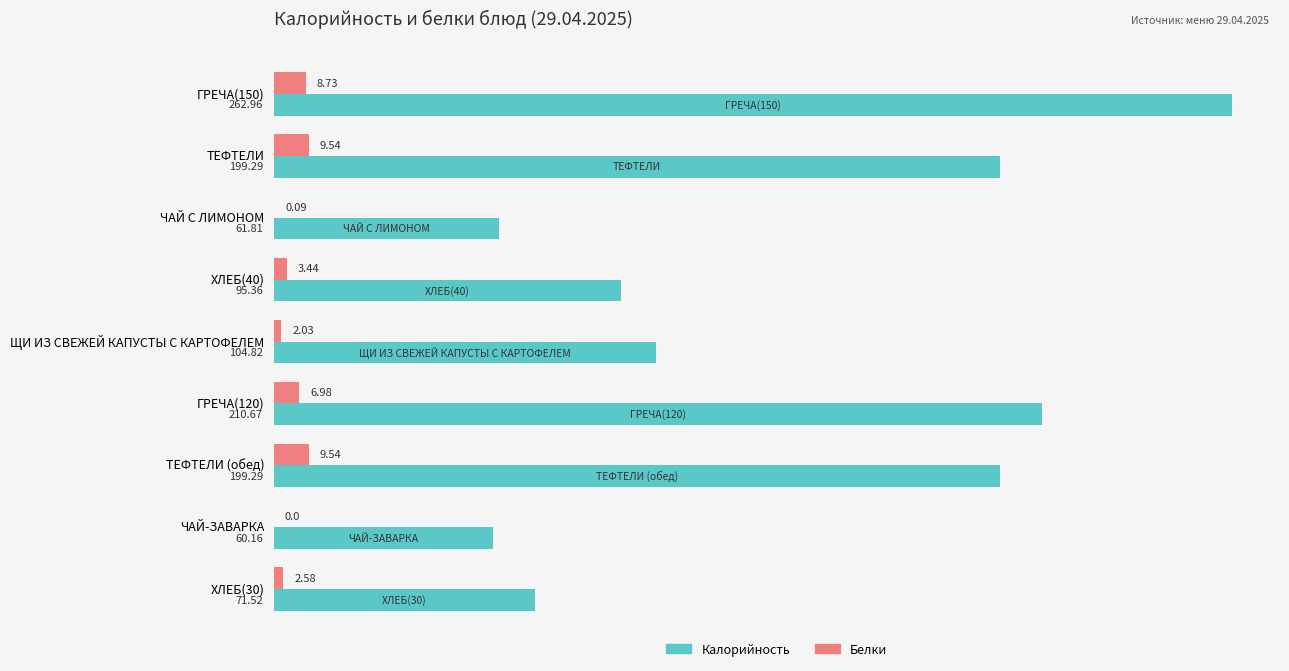

Between ЧАЙ С ЛИМОНОМ and ГРЕЧА(120), which series saw the biggest shift?

Калорийность